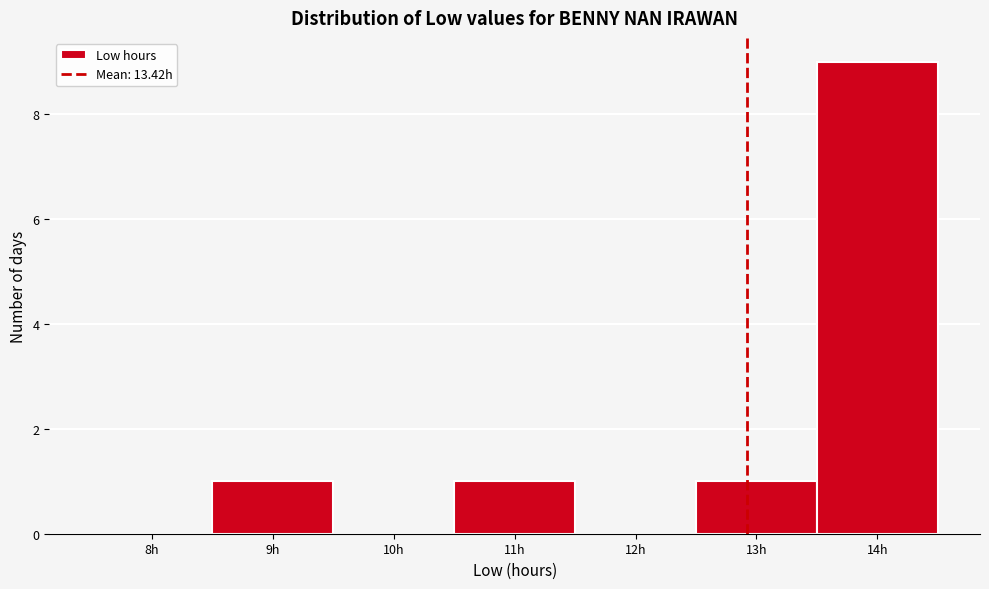

Reading left to right, what are all the values shown in this chart?

8h=0	9h=1	10h=0	11h=1	12h=0	13h=1	14h=9